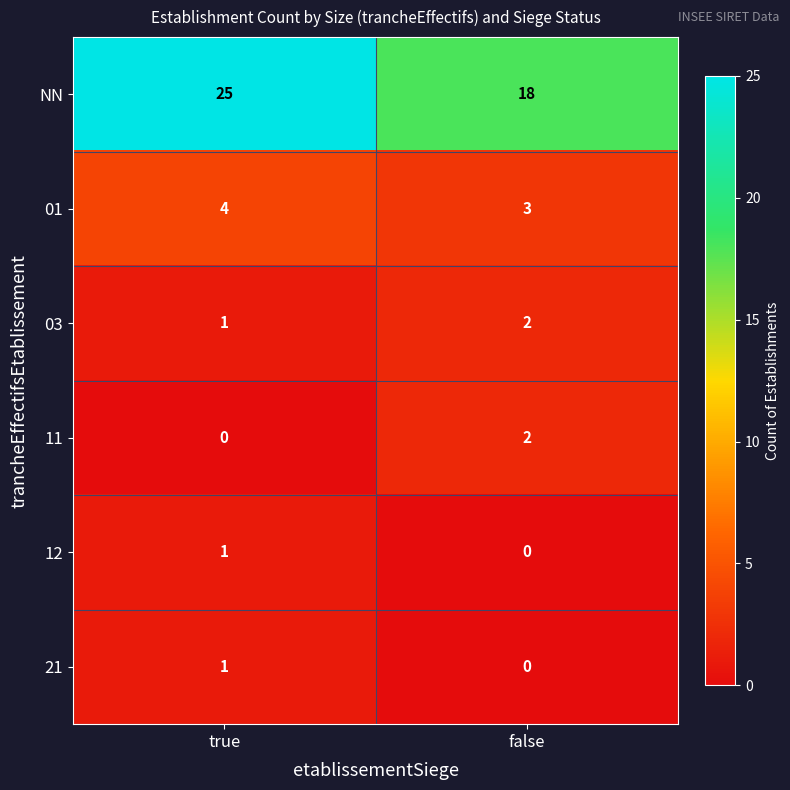

At which label is NN closest to 21?

false